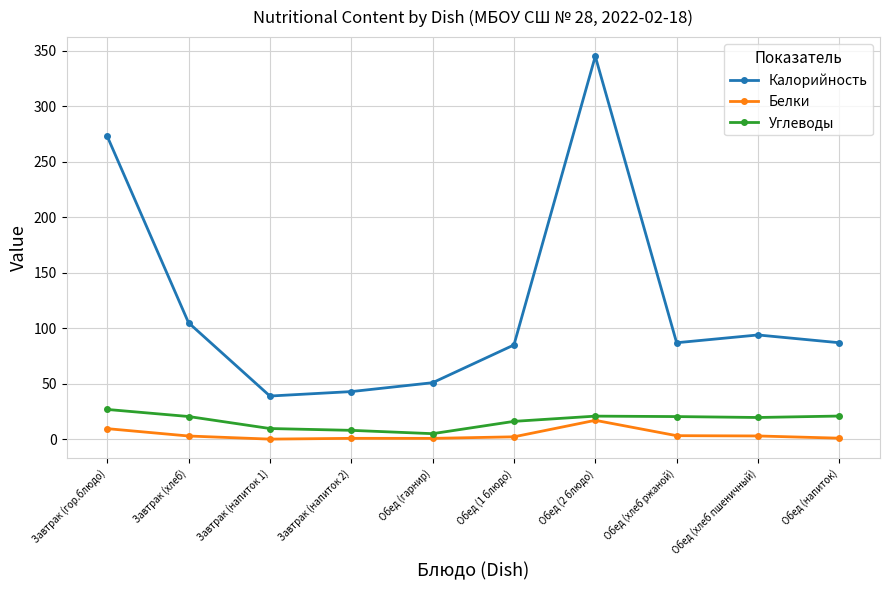

Between Завтрак (напиток 2) and Обед (хлеб ржаной), which series saw the biggest shift?

Калорийность